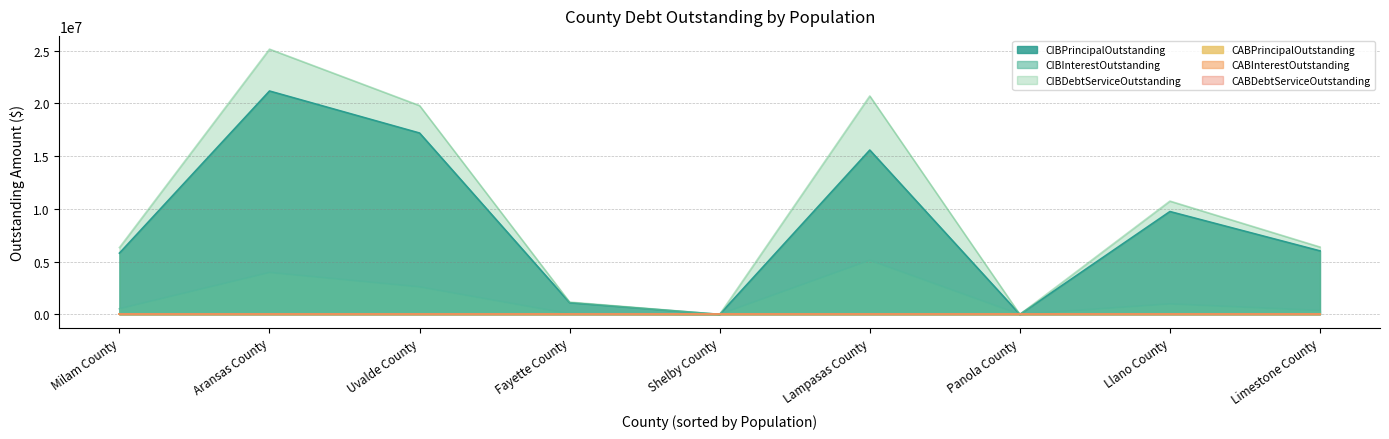

True or false: CIBInterestOutstanding and CIBDebtServiceOutstanding intersect in this chart.

False